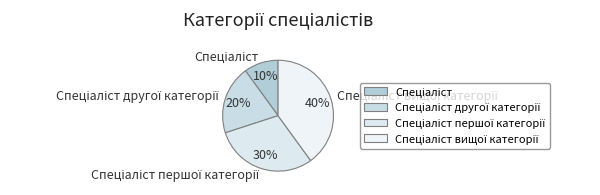

Does any single category account for the majority?

No